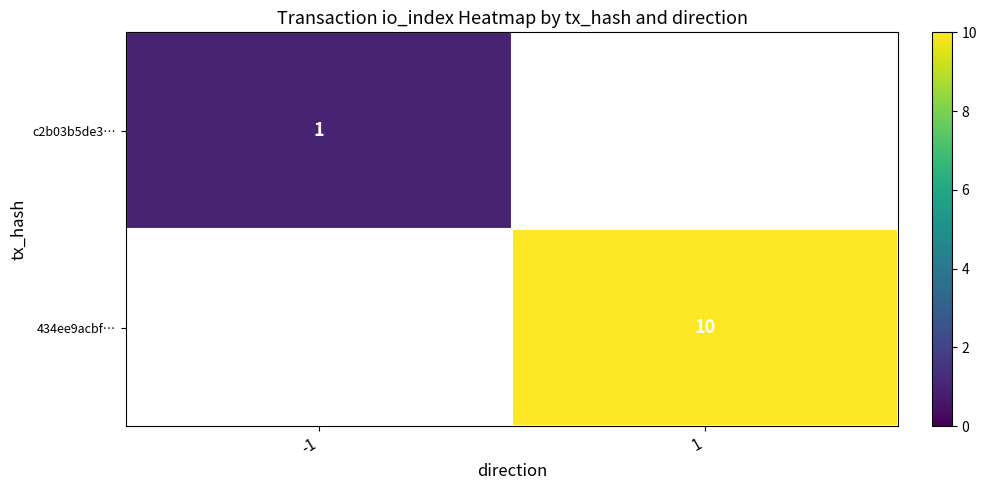

The 434ee9acbf… series shows 10 at 1. True or false?

True